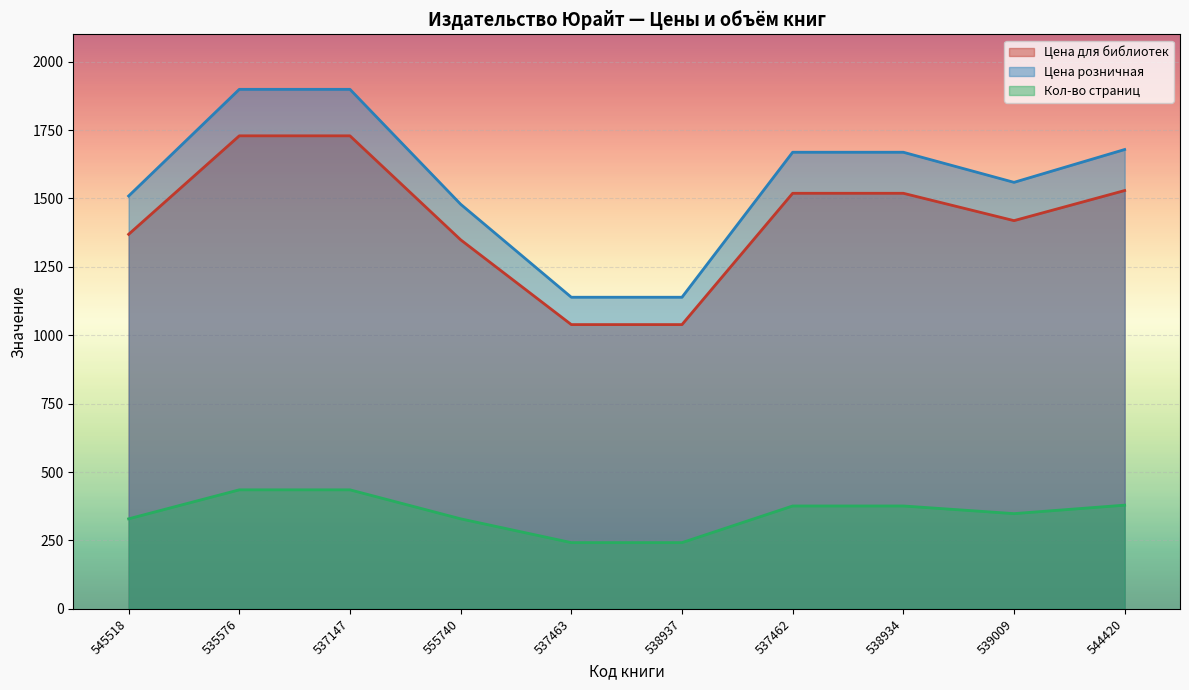

True or false: Цена для библиотек and Цена розничная cross at least once.

False